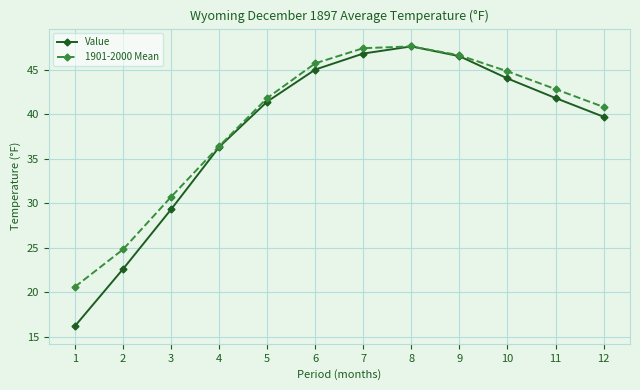

Which series has the largest range (max minus min)?

Value